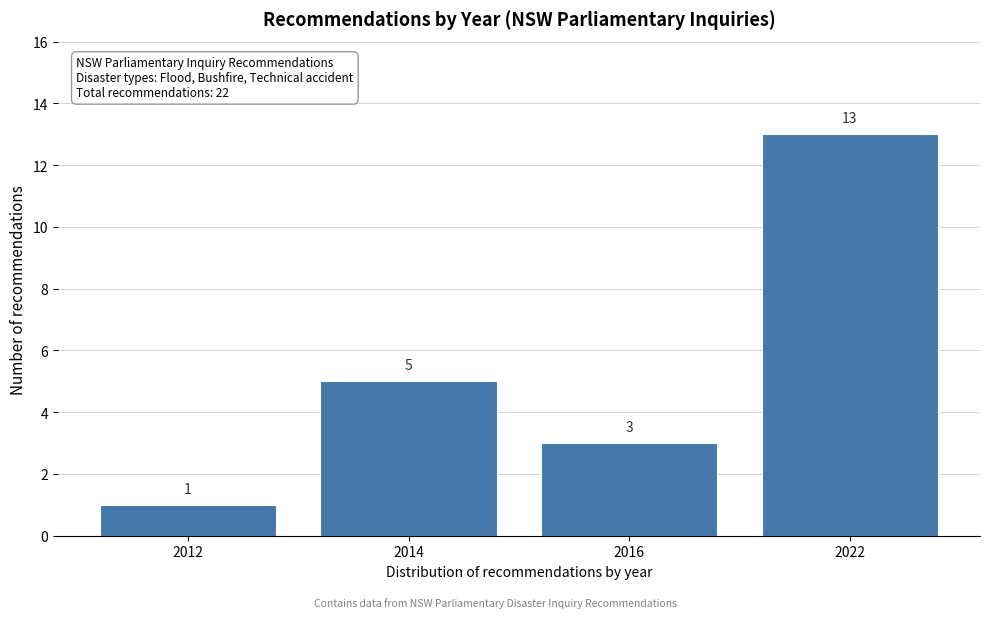

Reading left to right, list all the values displayed in this chart.

2012=1	2014=5	2016=3	2022=13